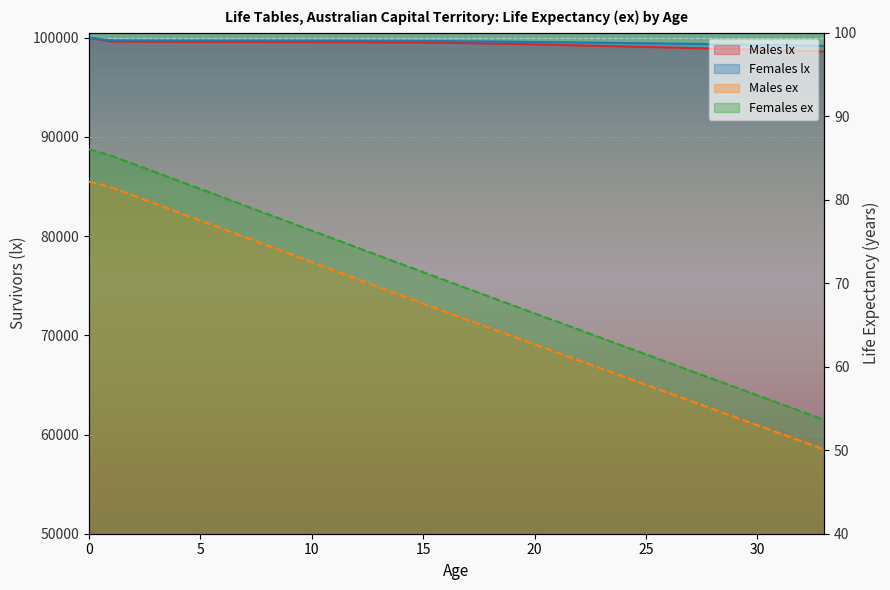

True or false: Males ex and Females lx cross at least once.

False